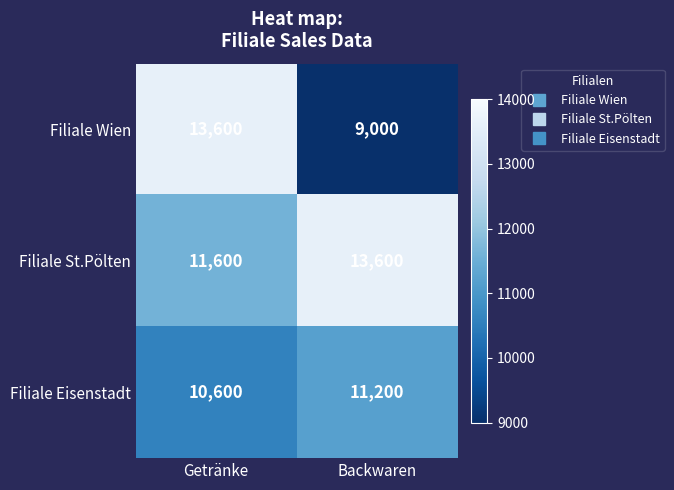

Reading left to right, extract all data points from this chart.

Filiale Wien: Getränke=13600	Backwaren=9000
Filiale St.Pölten: Getränke=11600	Backwaren=13600
Filiale Eisenstadt: Getränke=10600	Backwaren=11200